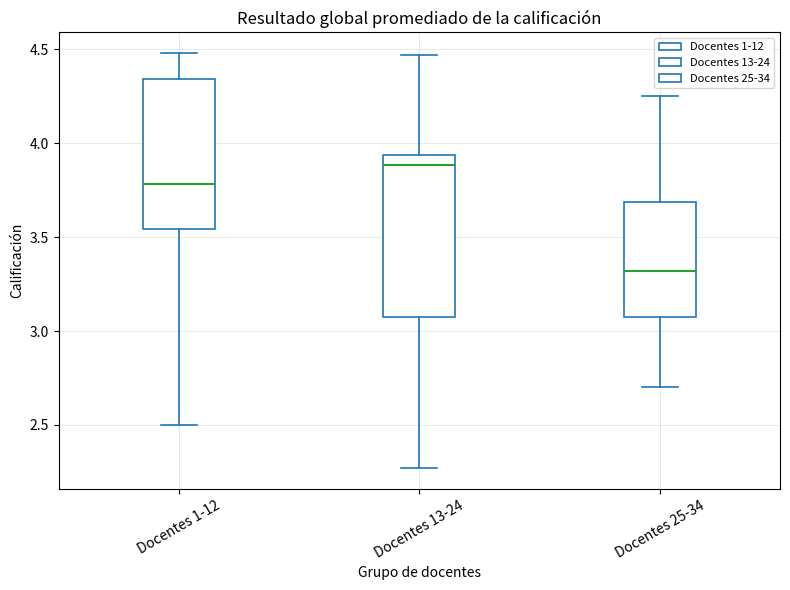

Reading left to right, read every box against the y-axis: the position of its median line, the range the box covers, and the ends of its whiskers. The values are not printed on the chart, so give them approximately, as read against the axis.

Docentes 1-12: median 3.80, box 3.55 to 4.35, whiskers 2.50 to 4.50
Docentes 13-24: median 3.90, box 3.05 to 3.95, whiskers 2.25 to 4.45
Docentes 25-34: median 3.30, box 3.05 to 3.70, whiskers 2.70 to 4.25